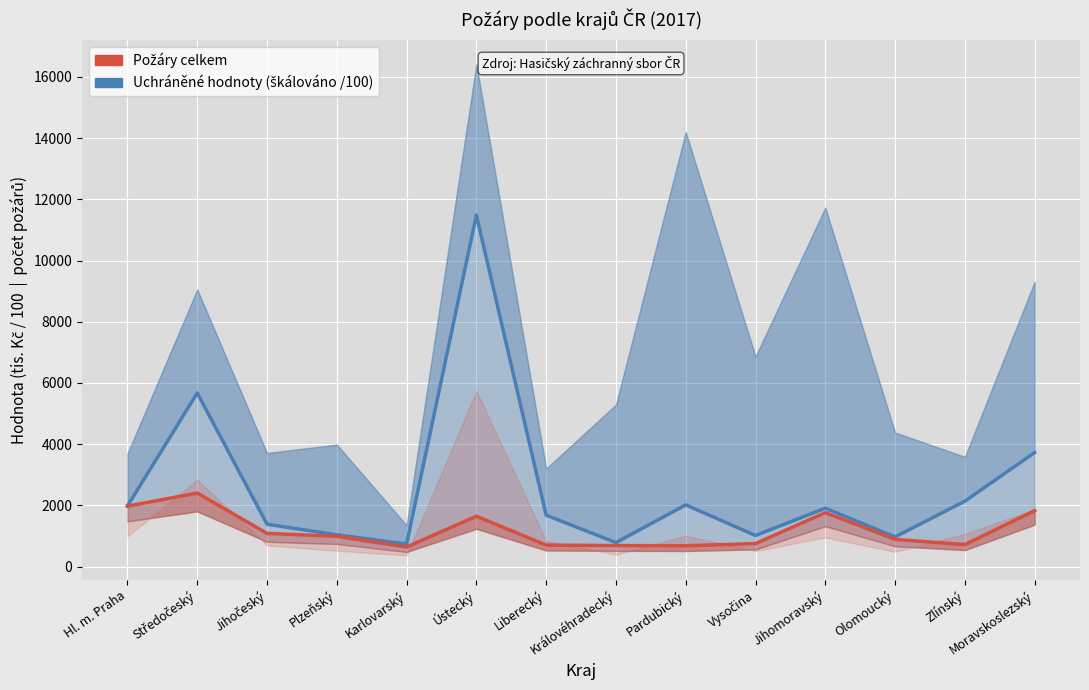

What is the minimum value for Požáry celkem?

639.0